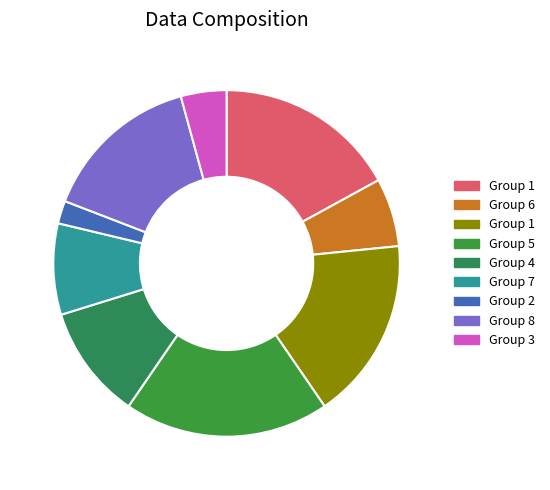

Is there a majority slice in this chart?

No